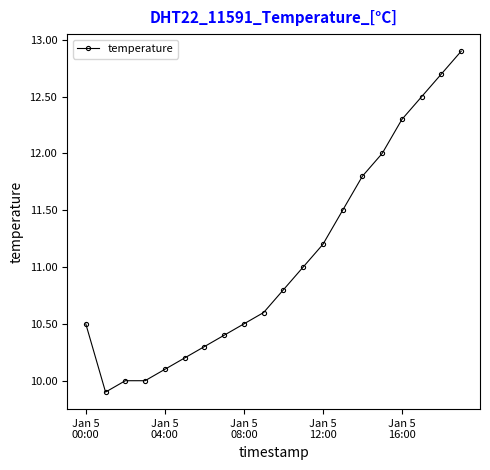

What is the value of the 3rd point from the left?

10.0